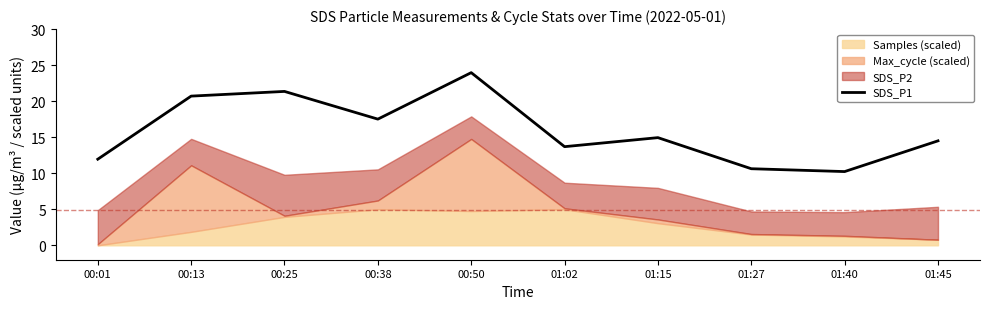

Reading left to right, list all the values displayed in this chart.

11.9	20.7	21.4	17.5	24.0	13.7	14.9	10.6	10.2	14.5